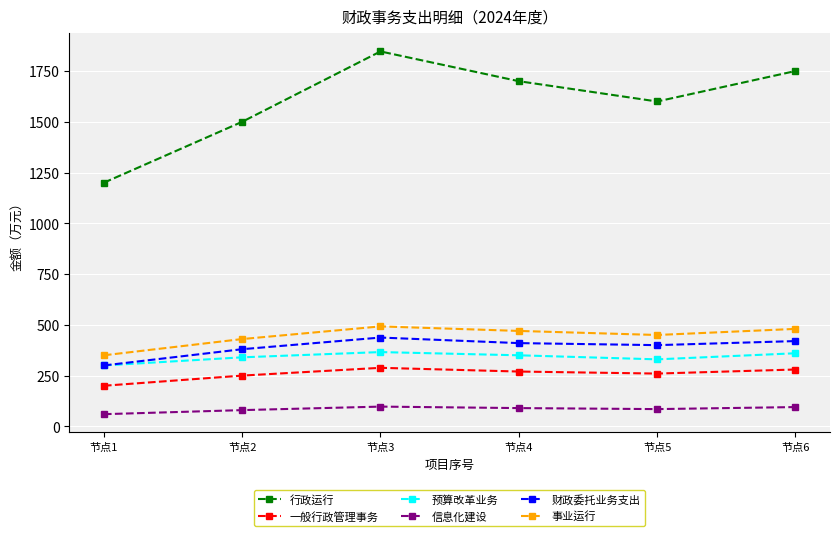

Which series has the widest spread of values?

行政运行